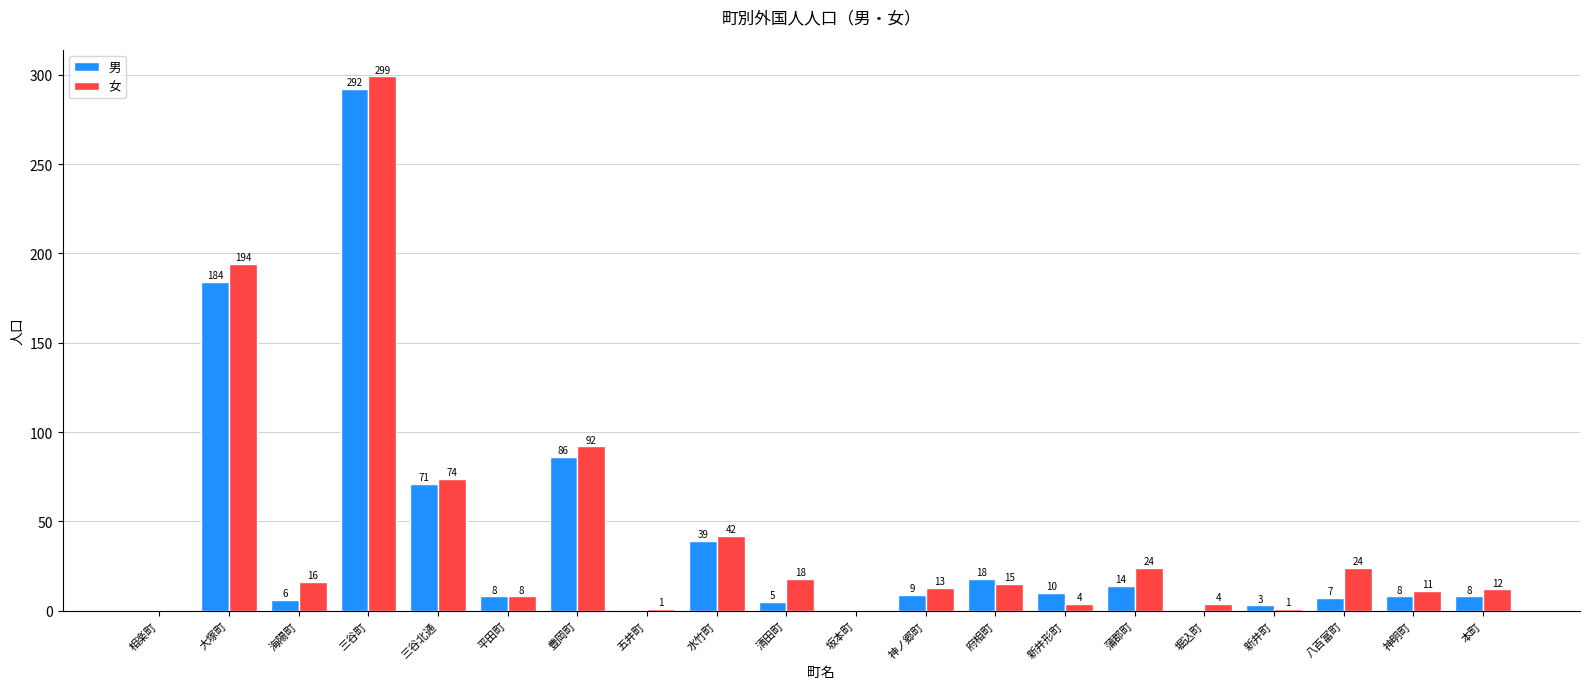

The 男 series shows 24 at 蒲郡町. True or false?

False